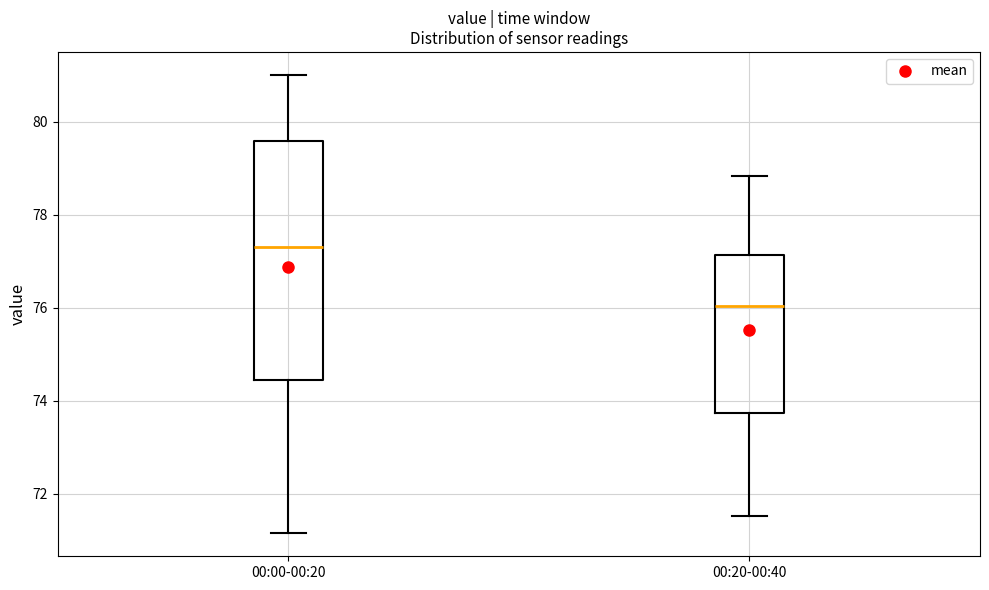

Which box is the tallest, from its lower edge to its upper edge?

00:00-00:20